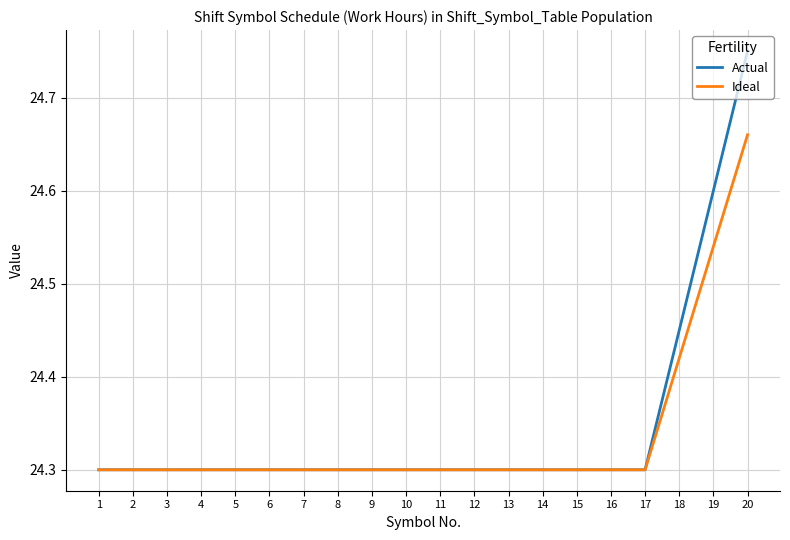

What is the total value across all series at 14?

48.6